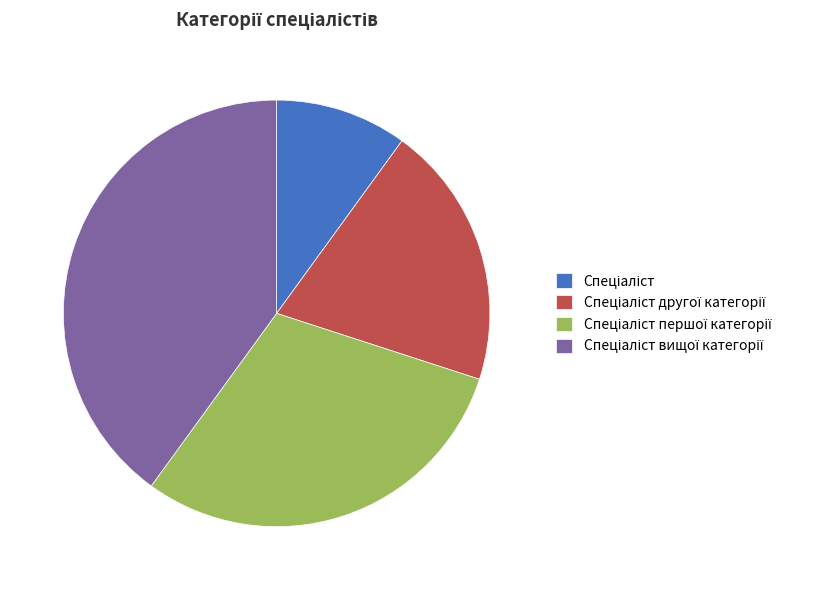

Is there any slice that represents more than half of the pie?

No